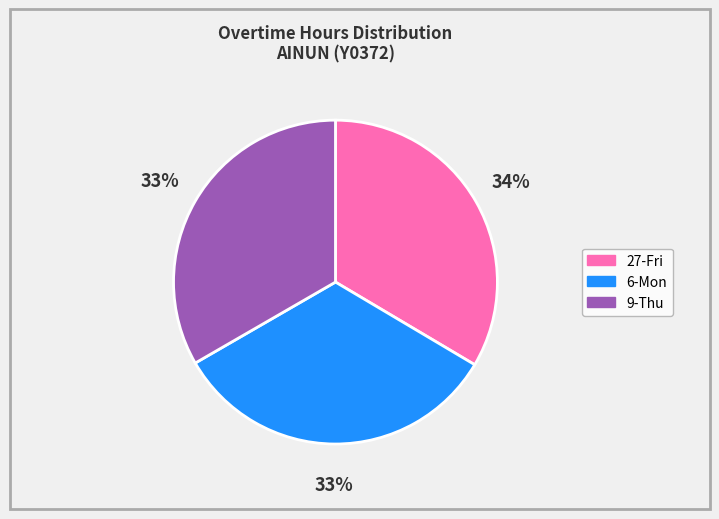

To the nearest percent, what percentage of the pie is 6-Mon?

33%